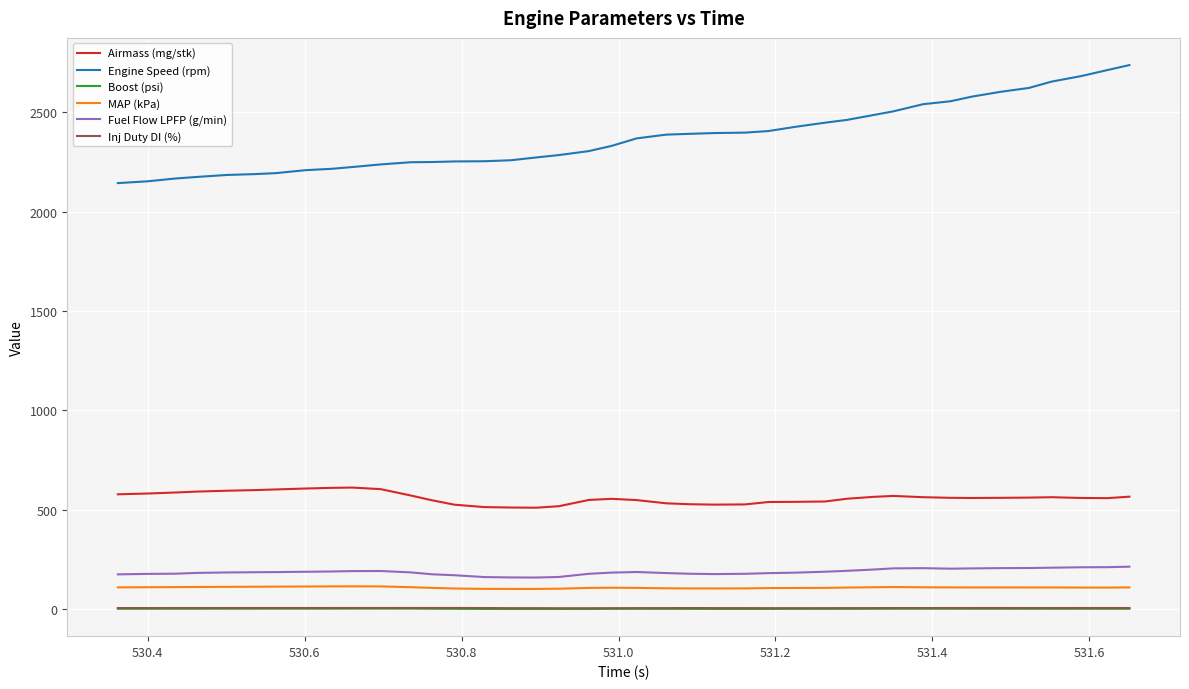

Count the number of categories in the chart.

40